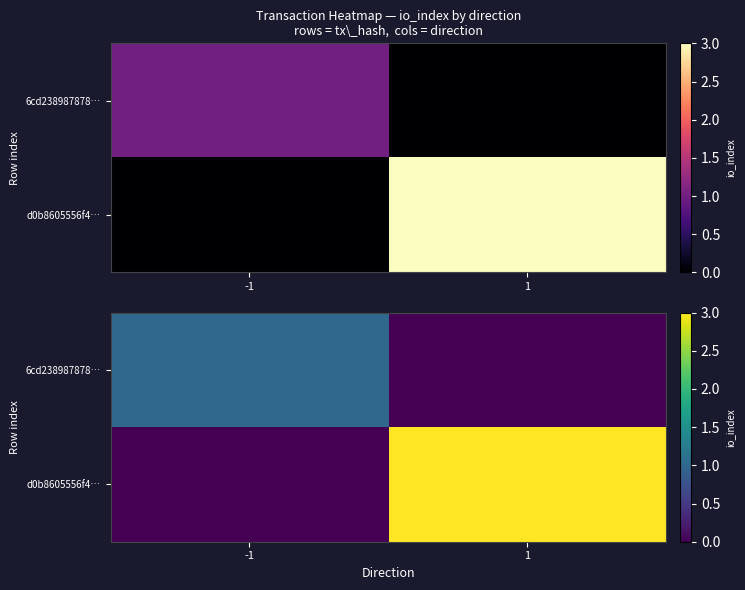

What is the sum of the 6cd238987878… values at -1 and 1?

1